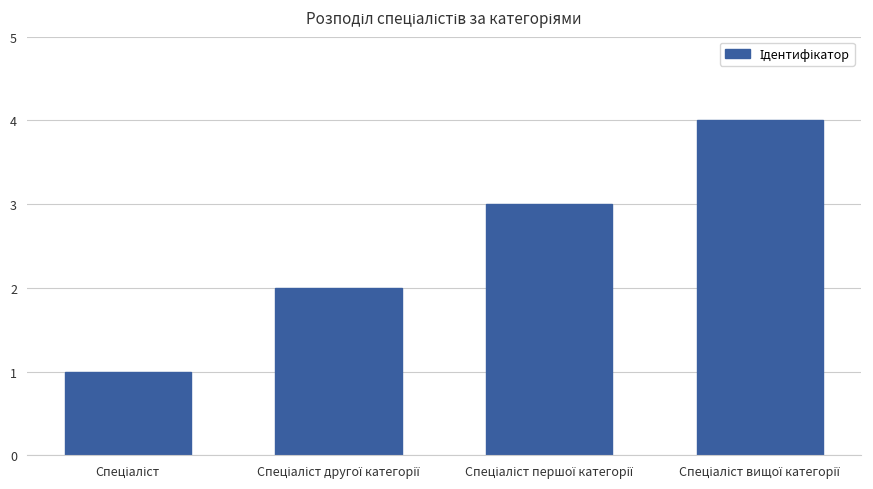

What is the greatest value displayed?

4